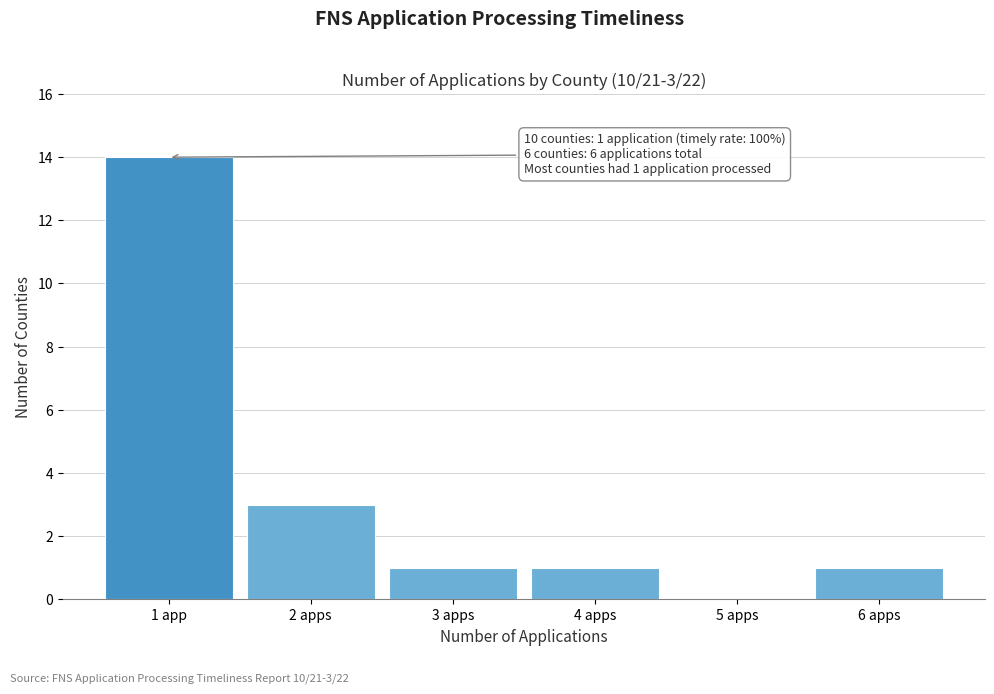

Reading left to right, list all the values displayed in this chart.

1 app=14	2 apps=3	3 apps=1	4 apps=1	5 apps=0	6 apps=1